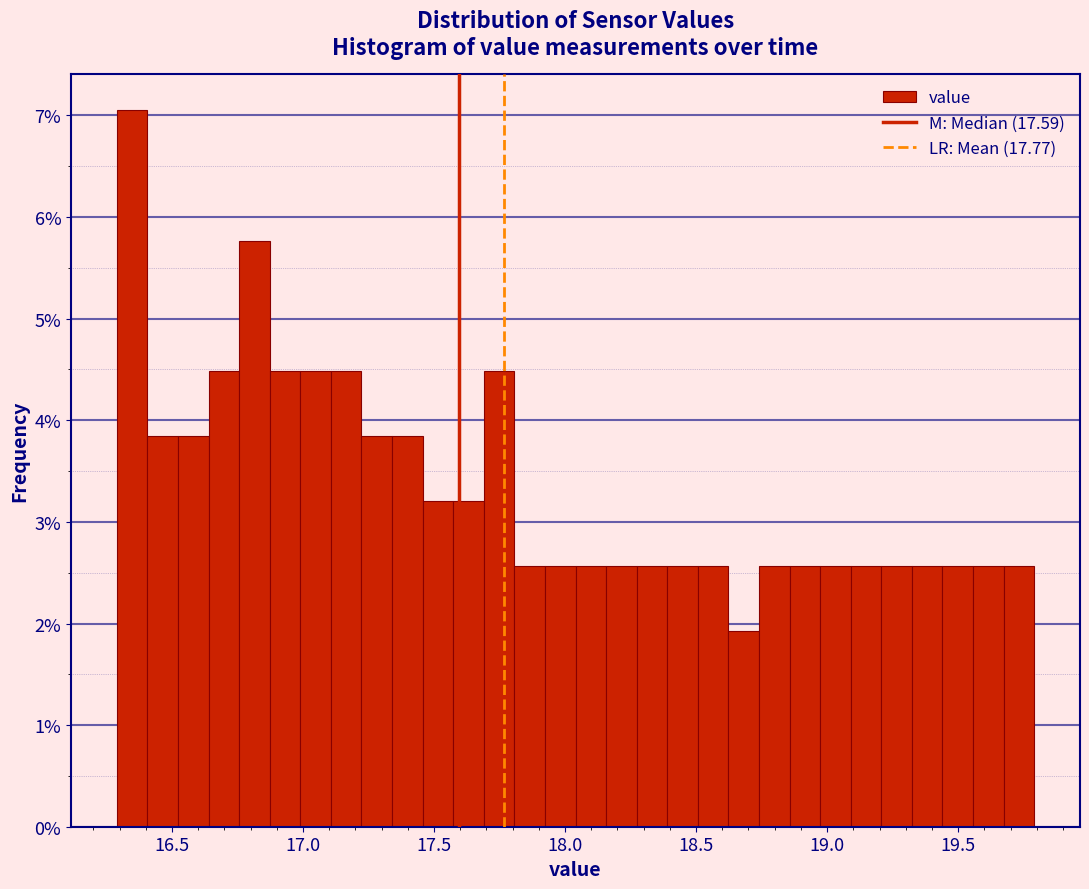

Around what value on the x-axis is the tallest bar? Give the approximate position of its centre, as read against the axis.

16.35